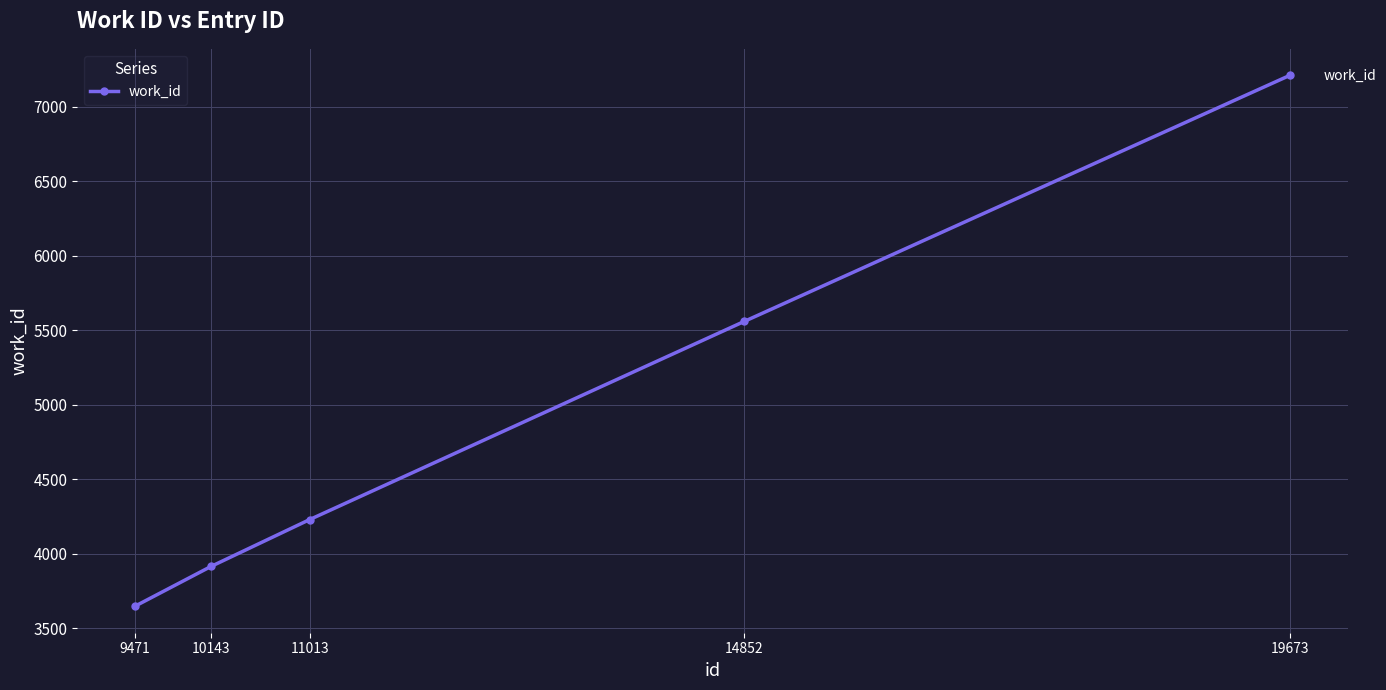

Read the value at 14852, to the nearest 10.

5560